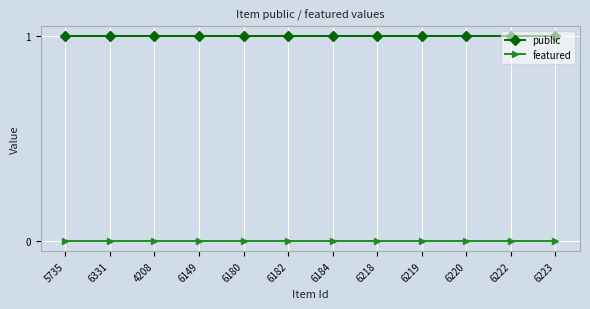

Does the chart have visible grid lines?

Yes